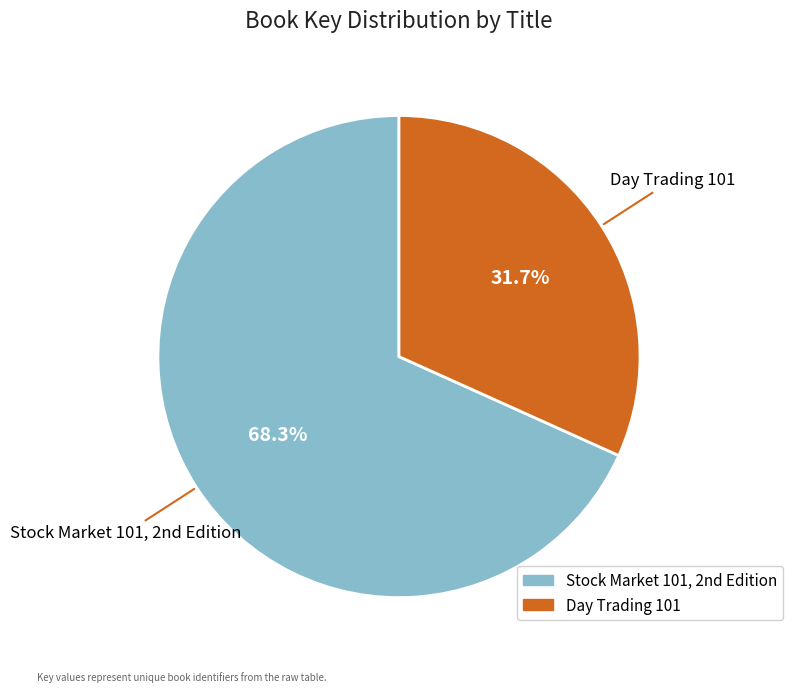

To the nearest percent, what is the average slice percentage?

50%